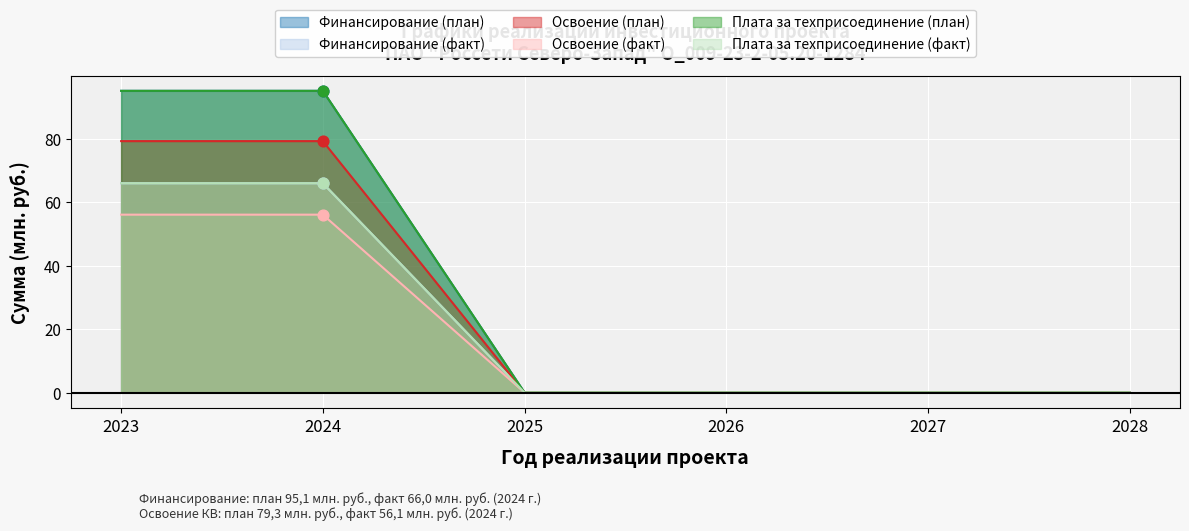

Which series reaches the maximum Y coordinate?

Финансирование (план)